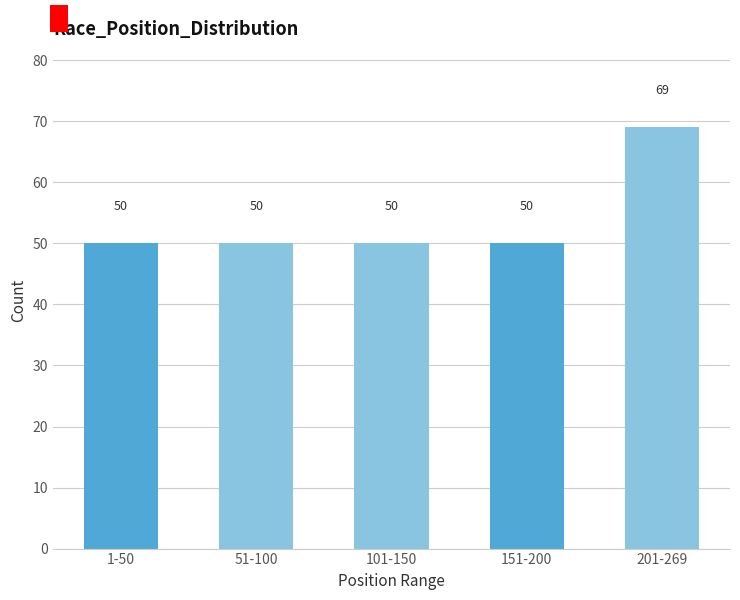

Reading left to right, list all the values displayed in this chart.

1-50=50	51-100=50	101-150=50	151-200=50	201-269=69